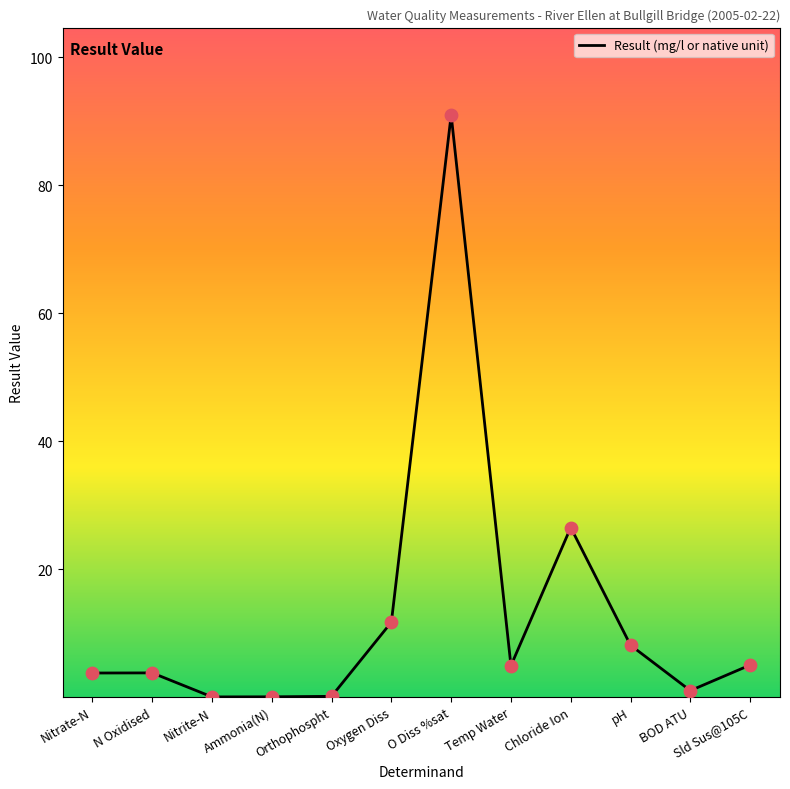

Approximately how many times larger is the value at Nitrate-N compared to N Oxidised?

1.0